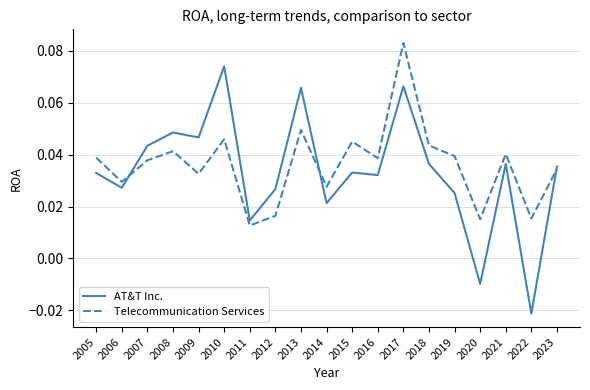

At which category is the sum across all series the highest?

2017